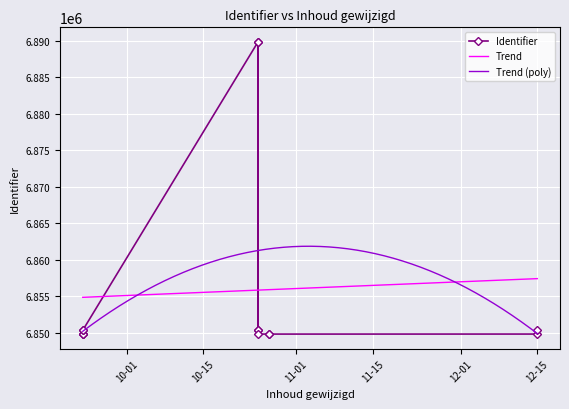

What is the maximum value for Trend (poly)?

6861850.4